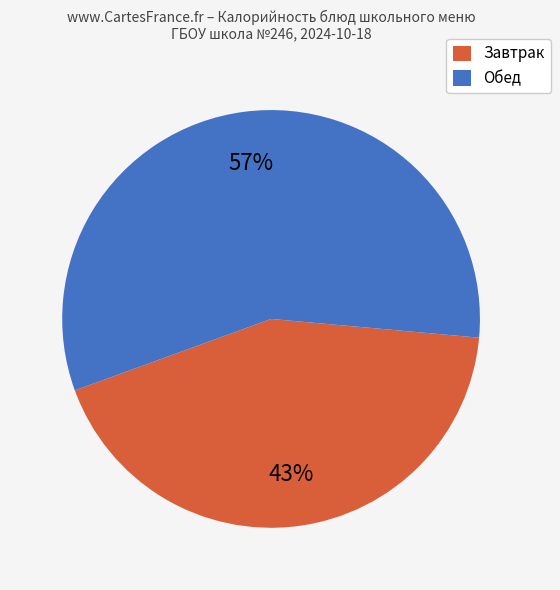

To the nearest percent, what is the difference between the largest and smallest slice percentages?

14%